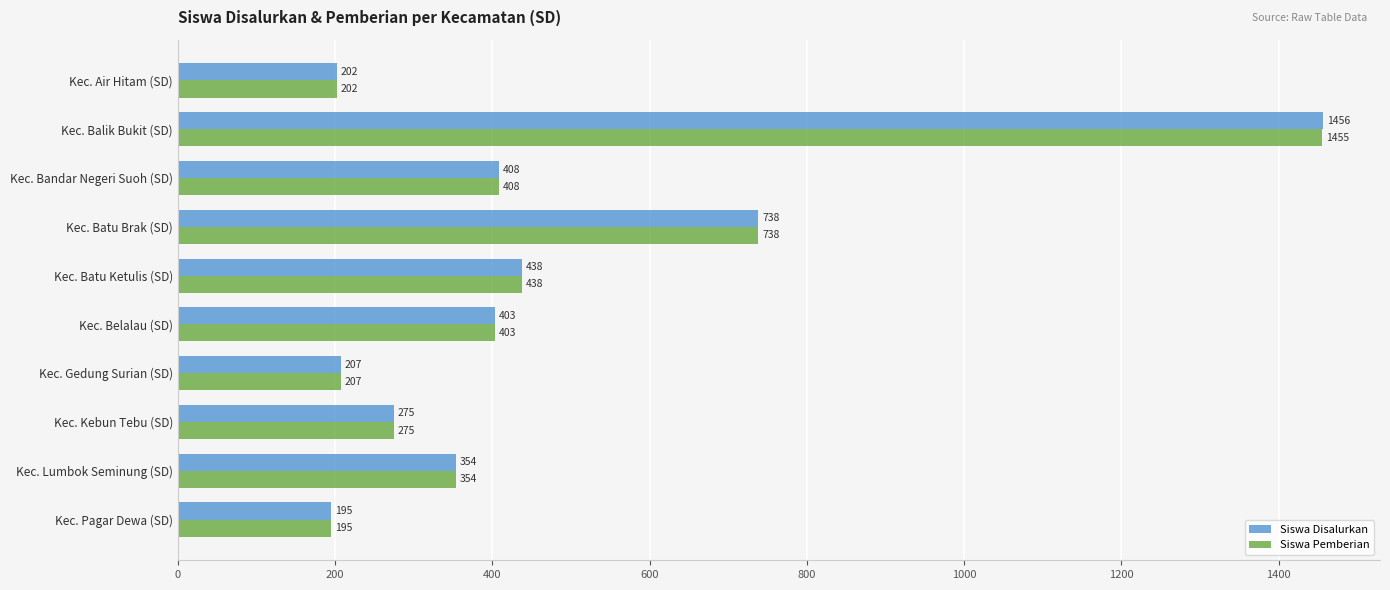

At which label is Siswa Pemberian closest to 825?

Kec. Batu Brak (SD)